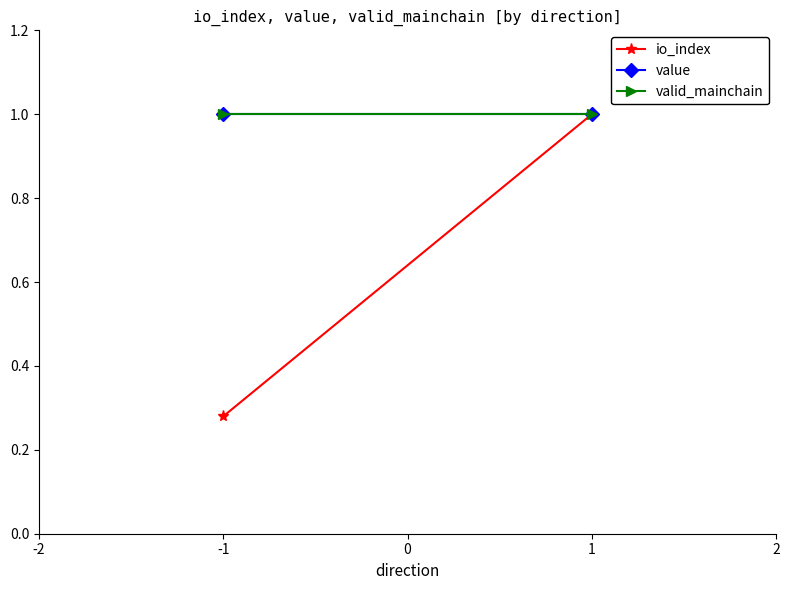

Rank the series by their maximum value, from highest to lowest.

io_index, value, valid_mainchain